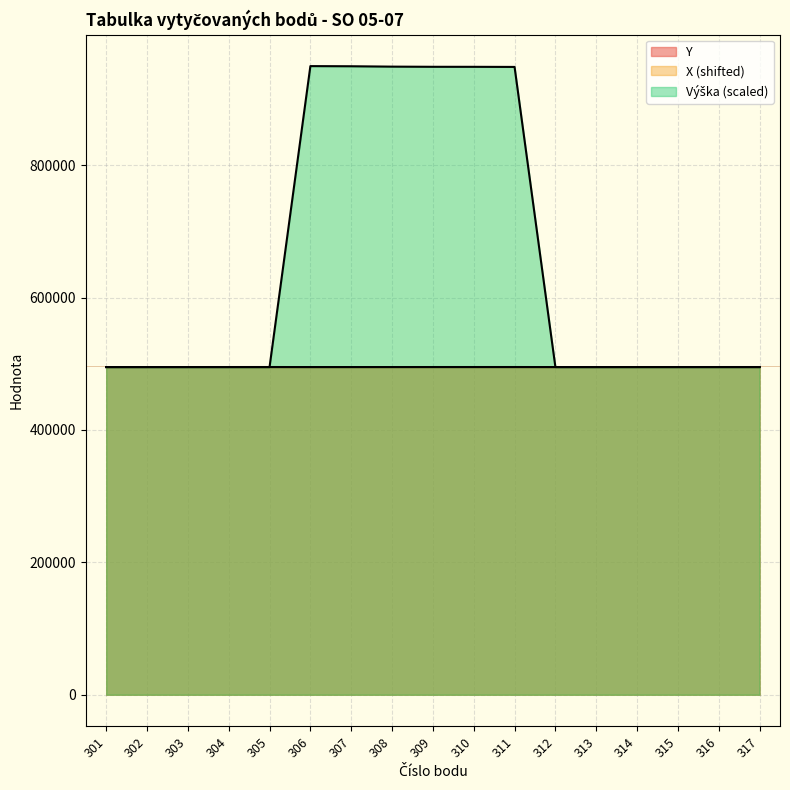

What is the difference between the second highest and minimum values in the Y series?

35.4